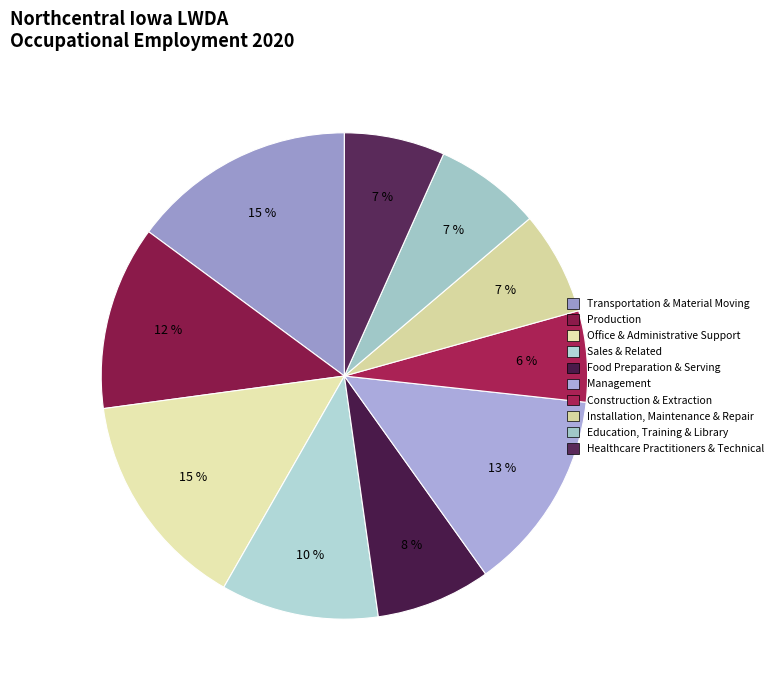

Is Healthcare Practitioners & Technical the majority of the pie?

No